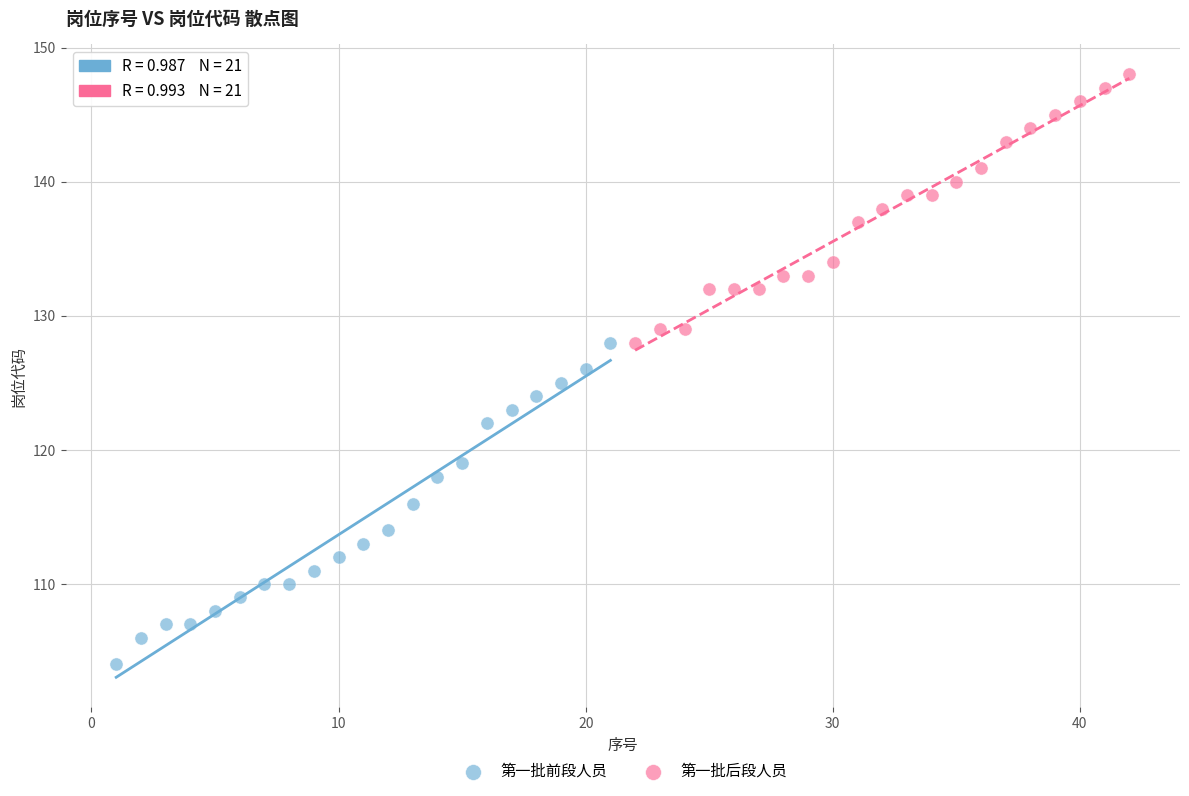

Which series reaches the minimum Y coordinate?

第一批前段人员